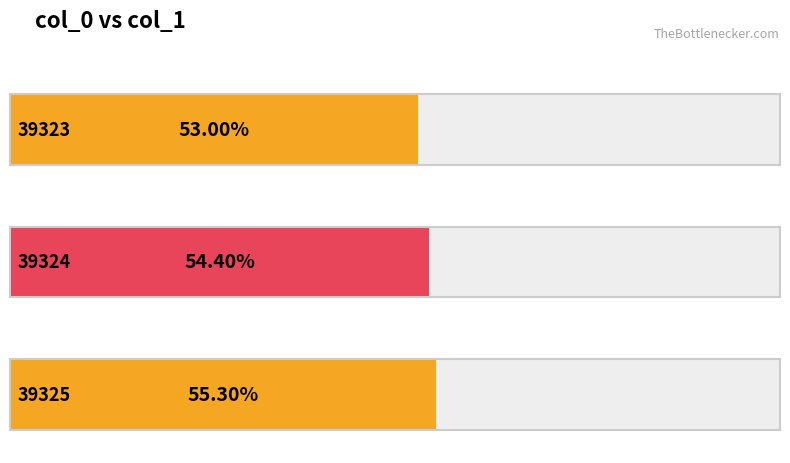

How many values are between 0 and 1?

3